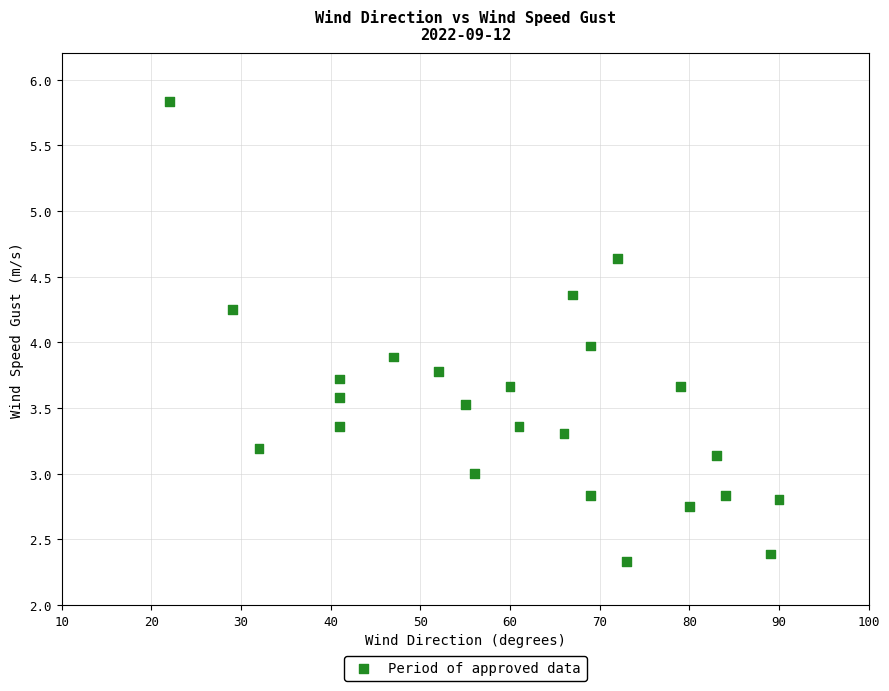

What is the range of X values (max minus min)?

68.0